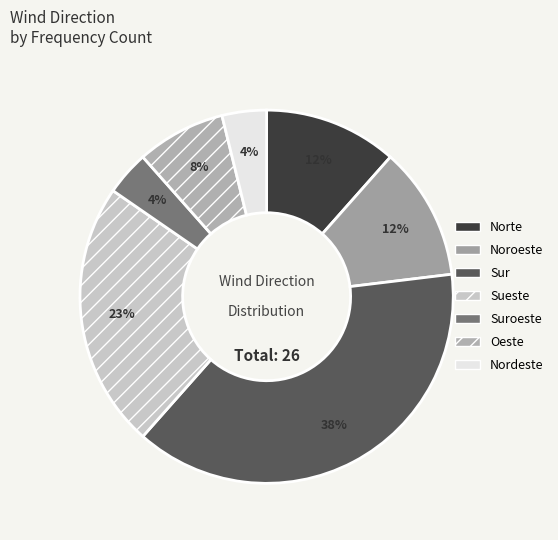

To the nearest percent, what portion does Nordeste represent?

4%